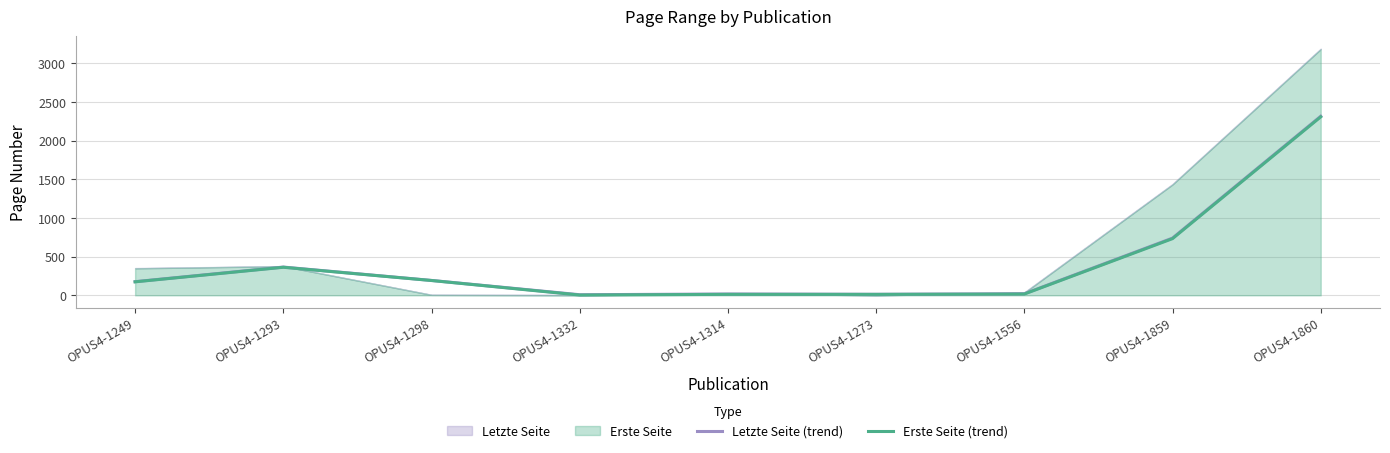

Is it true that Erste Seite (trend) equals 2.0 at OPUS4-1332?

False